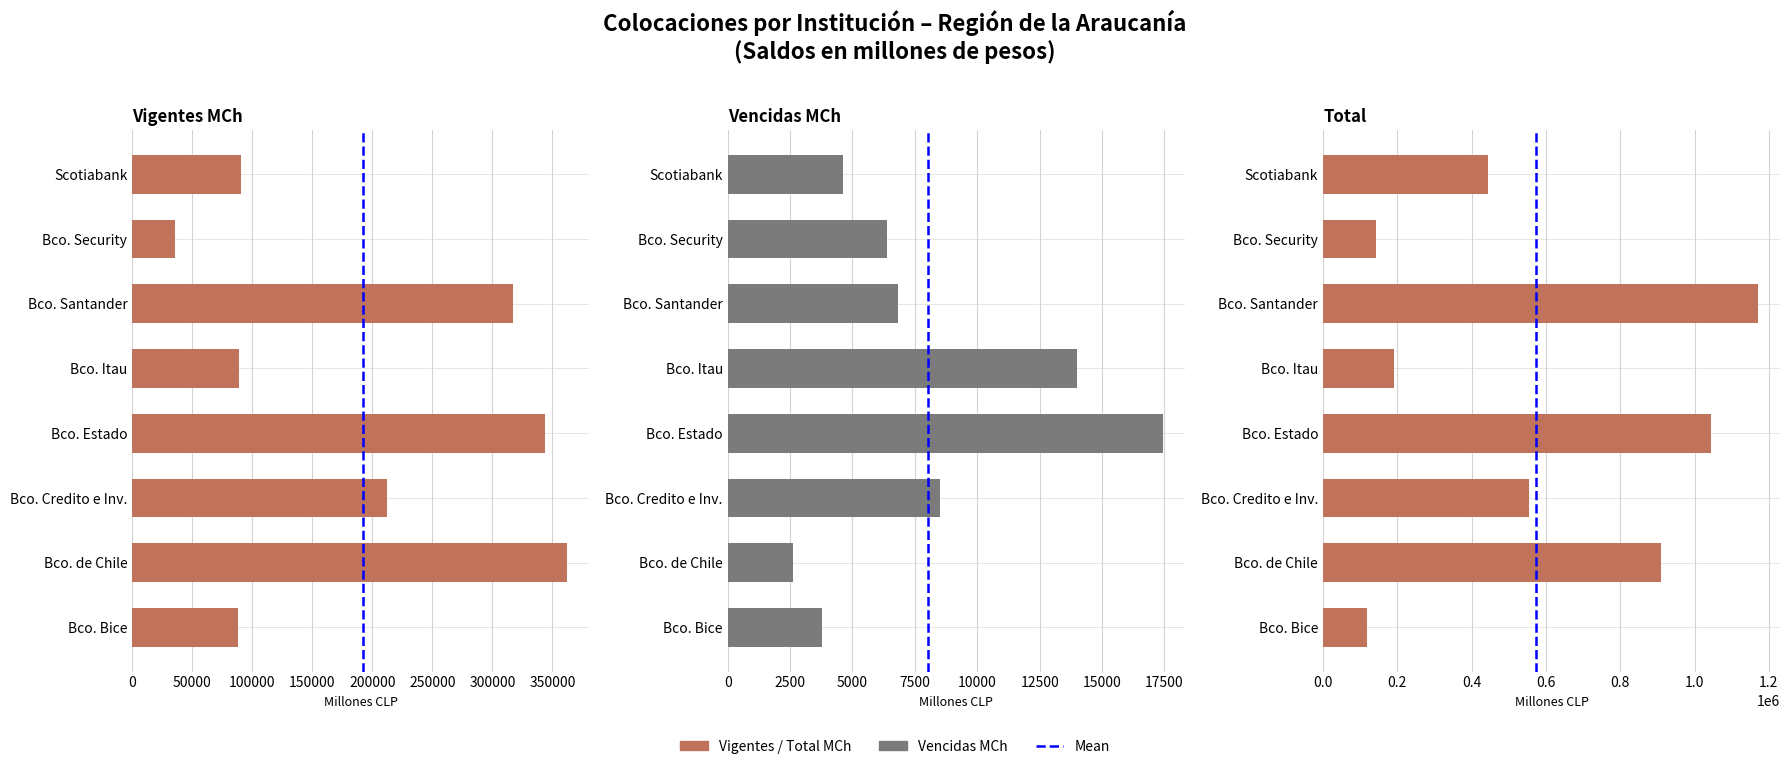

How many bars are there in total?

24